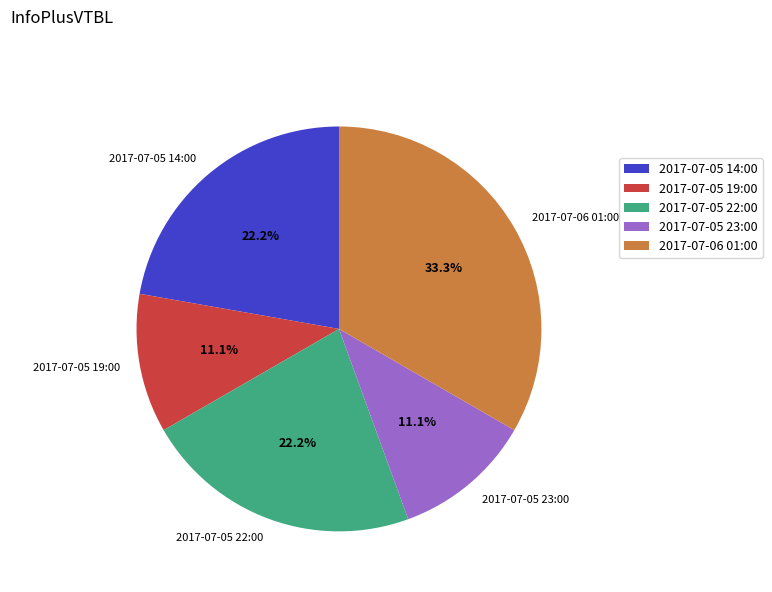

Which category has the biggest portion of the pie?

2017-07-06 01:00